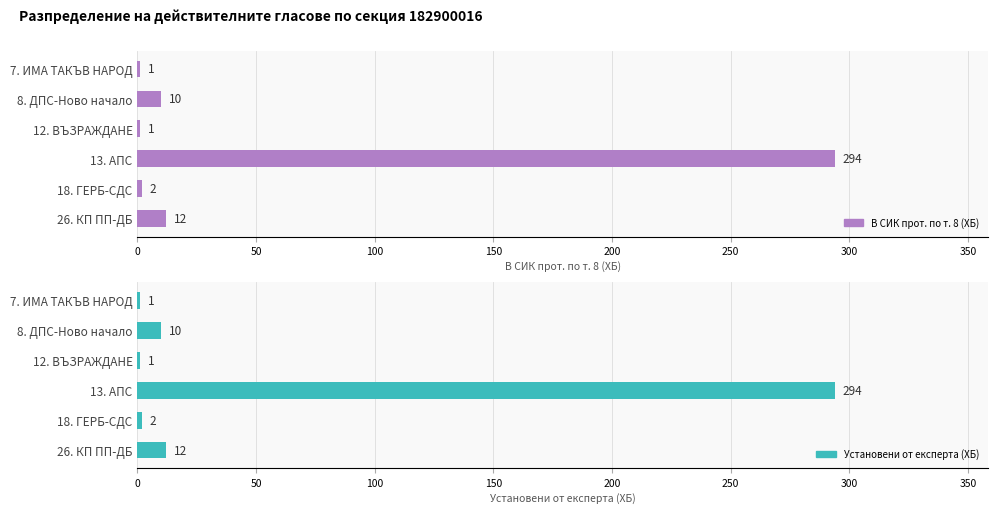

How many groups of bars are there?

6